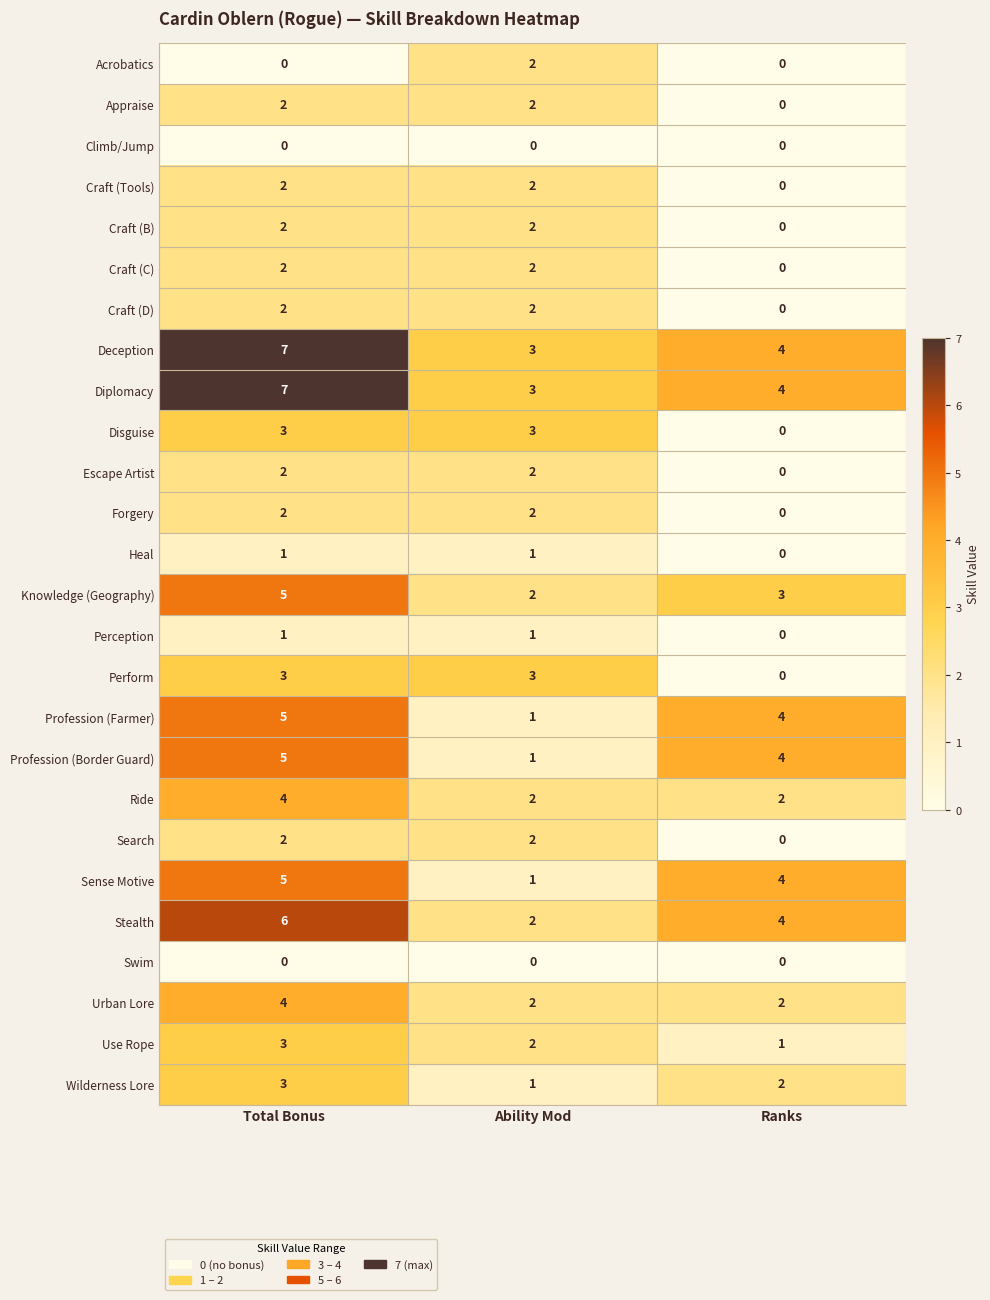

How many distinct data groups are displayed?

26